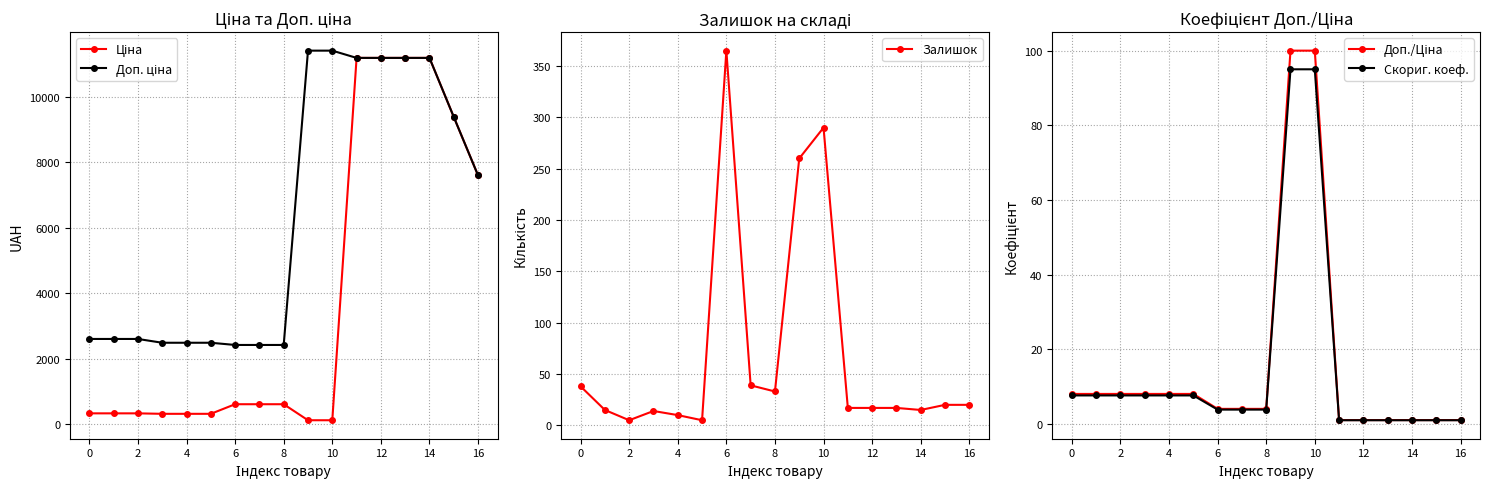

The value of Доп./Ціна at 6 is 11.4. True or false?

False